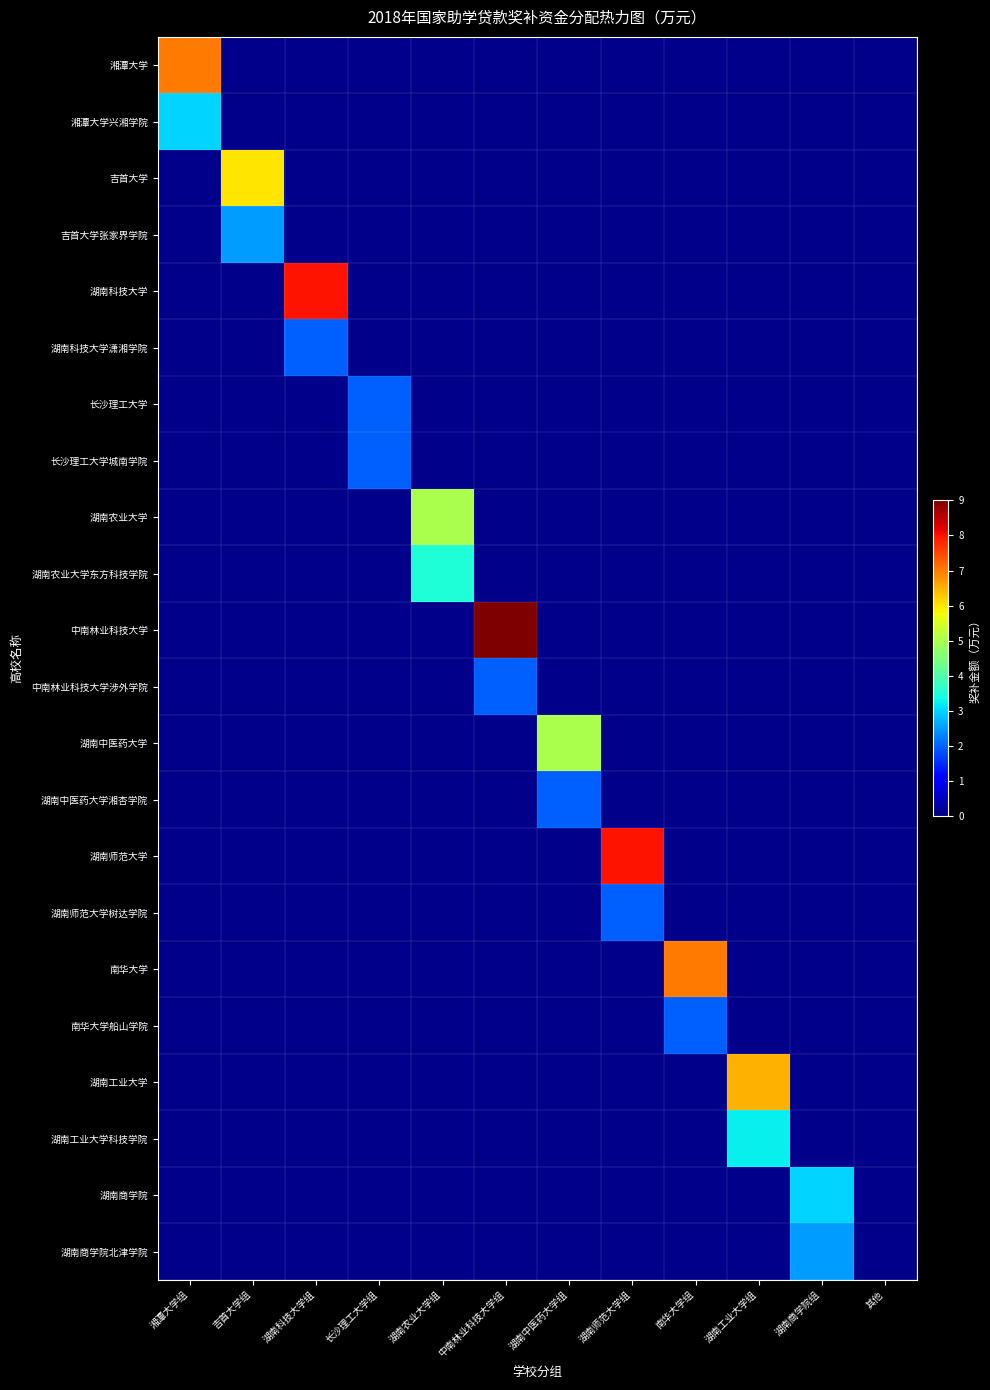

Which series changed the most between 湖南商学院组 and 其他?

湖南商学院